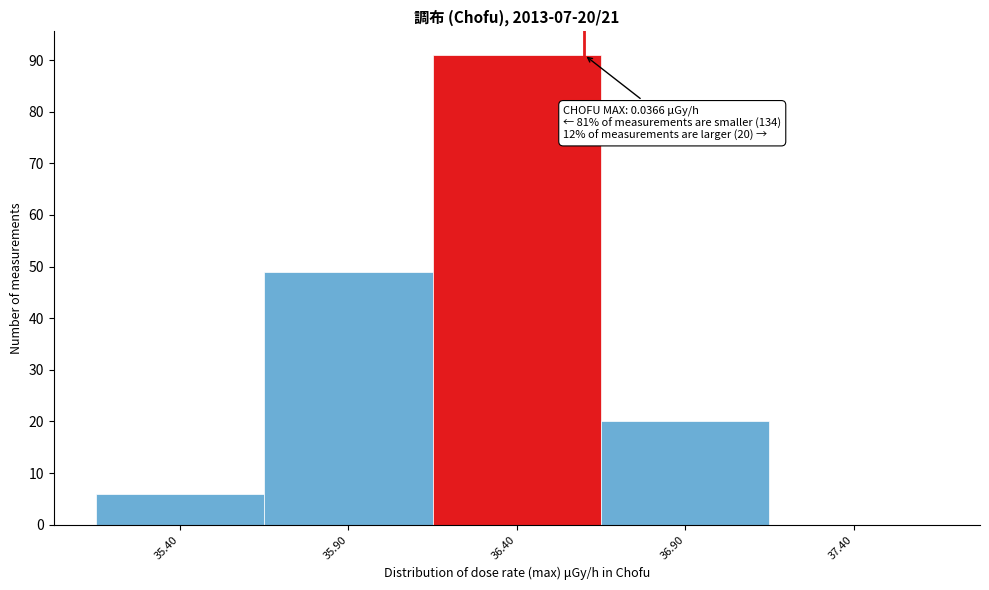

Reading right to left, list all the values displayed in this chart.

37.40=0	36.90=20	36.40=91	35.90=49	35.40=6